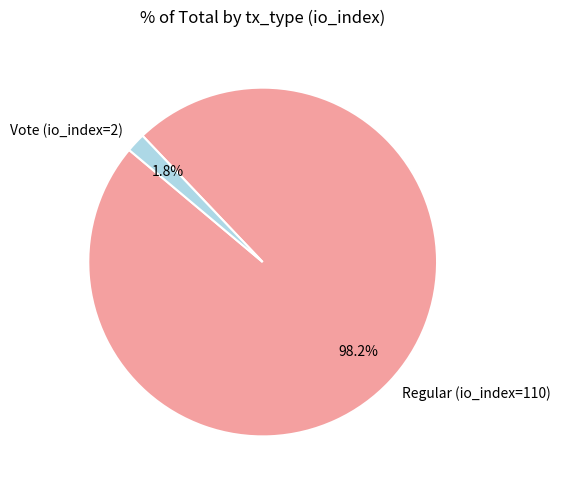

Which has a higher value, Regular (io_index=110) or Vote (io_index=2)?

Regular (io_index=110)